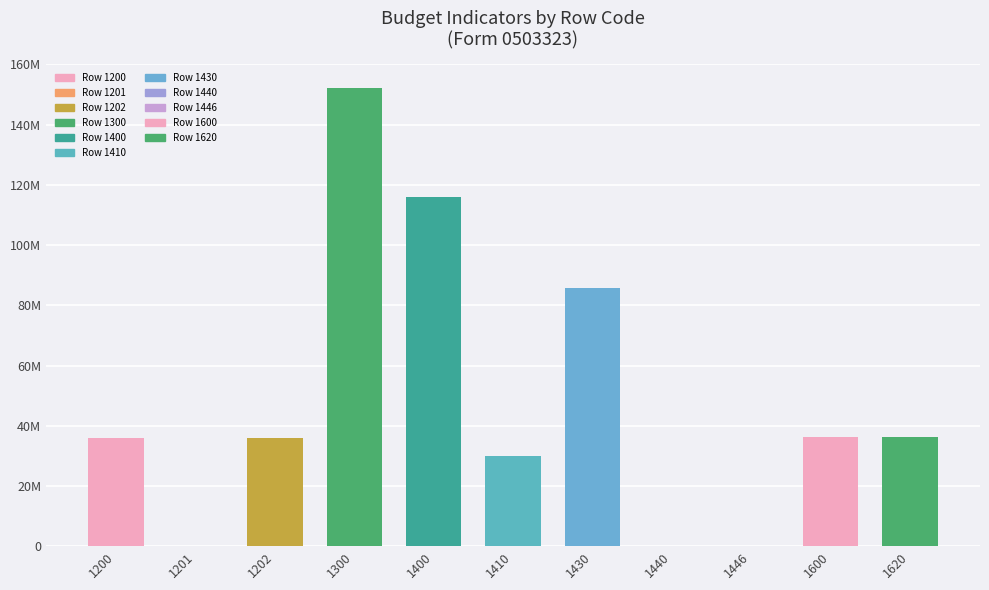

True or false: the data shows 115931045.5 at 1400.

True